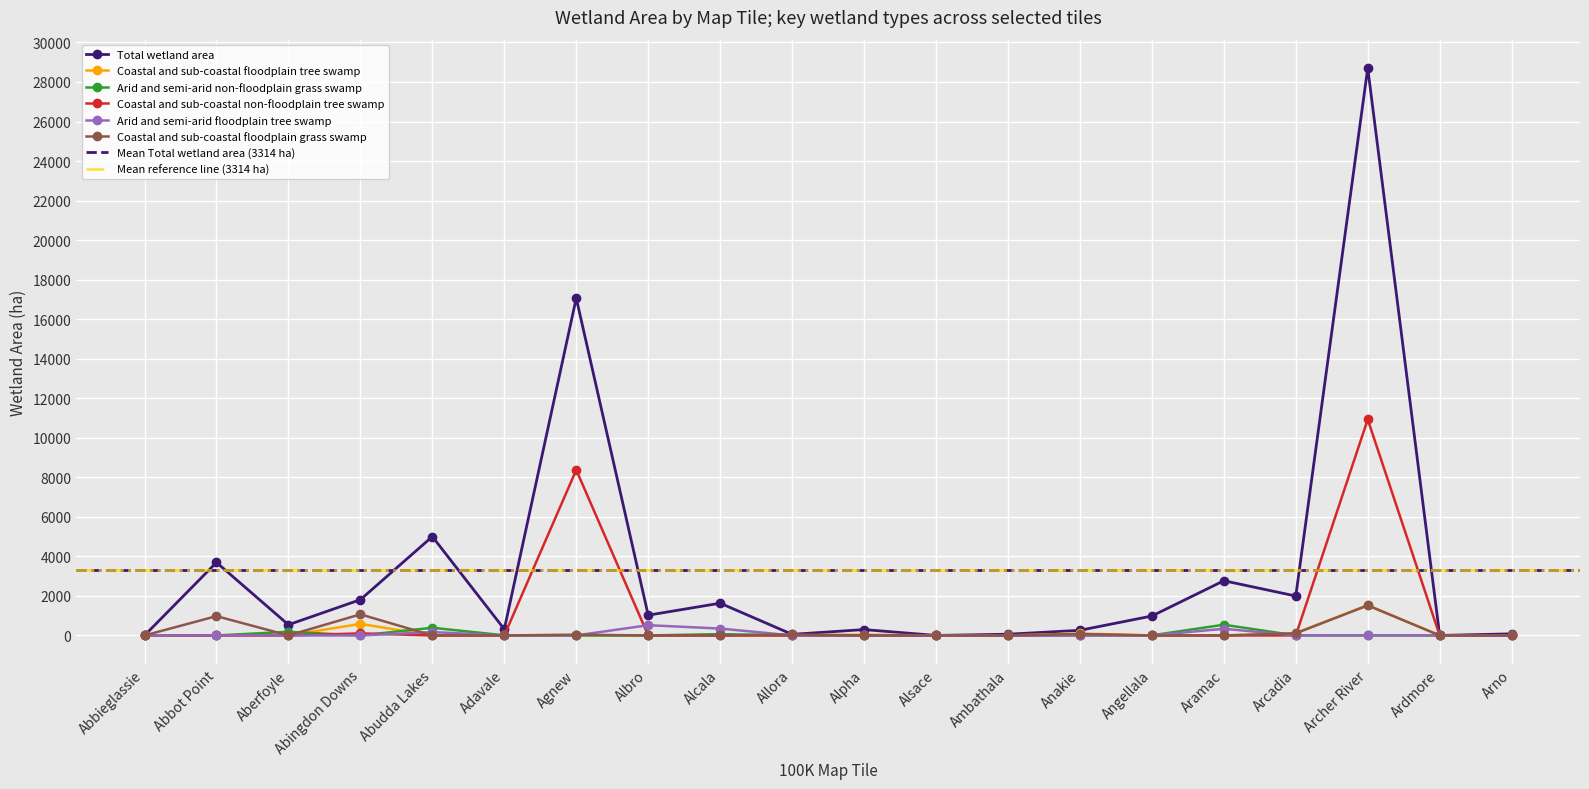

What is the maximum value for Coastal and sub-coastal non-floodplain tree swamp?

10930